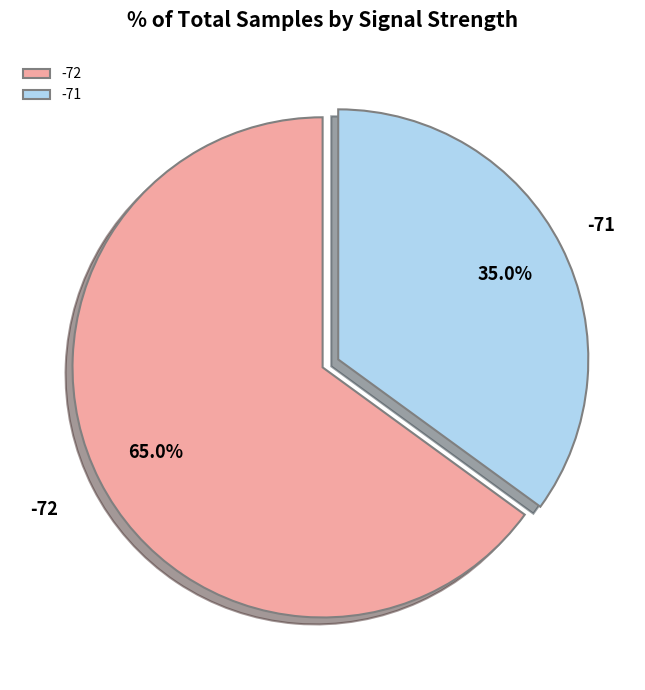

Which slice is the largest?

-72